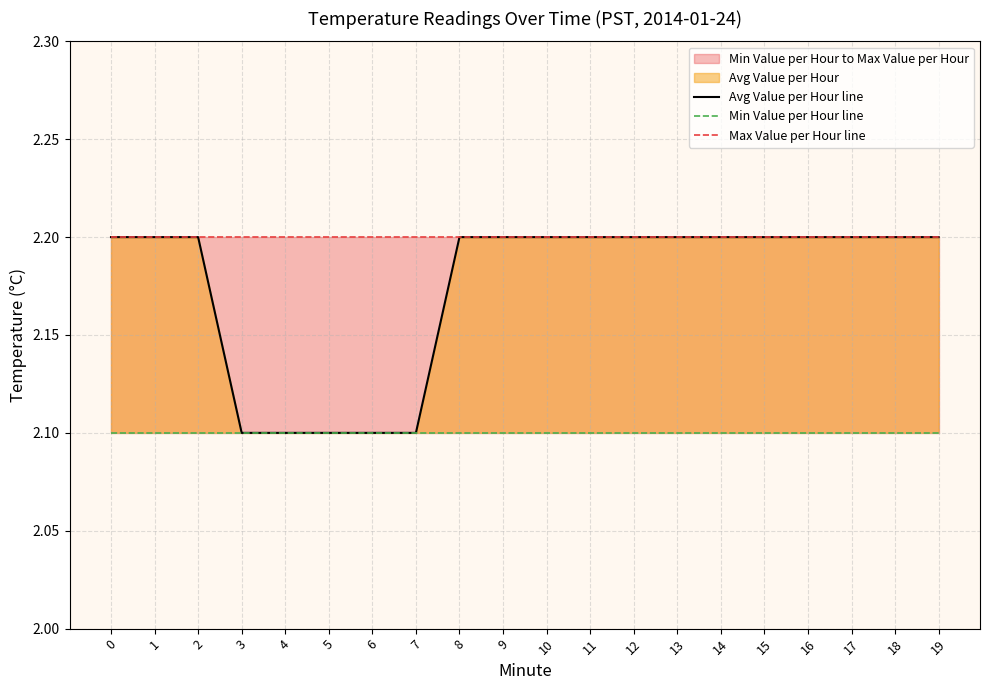

At how many categories does at least one series exceed 2?

20